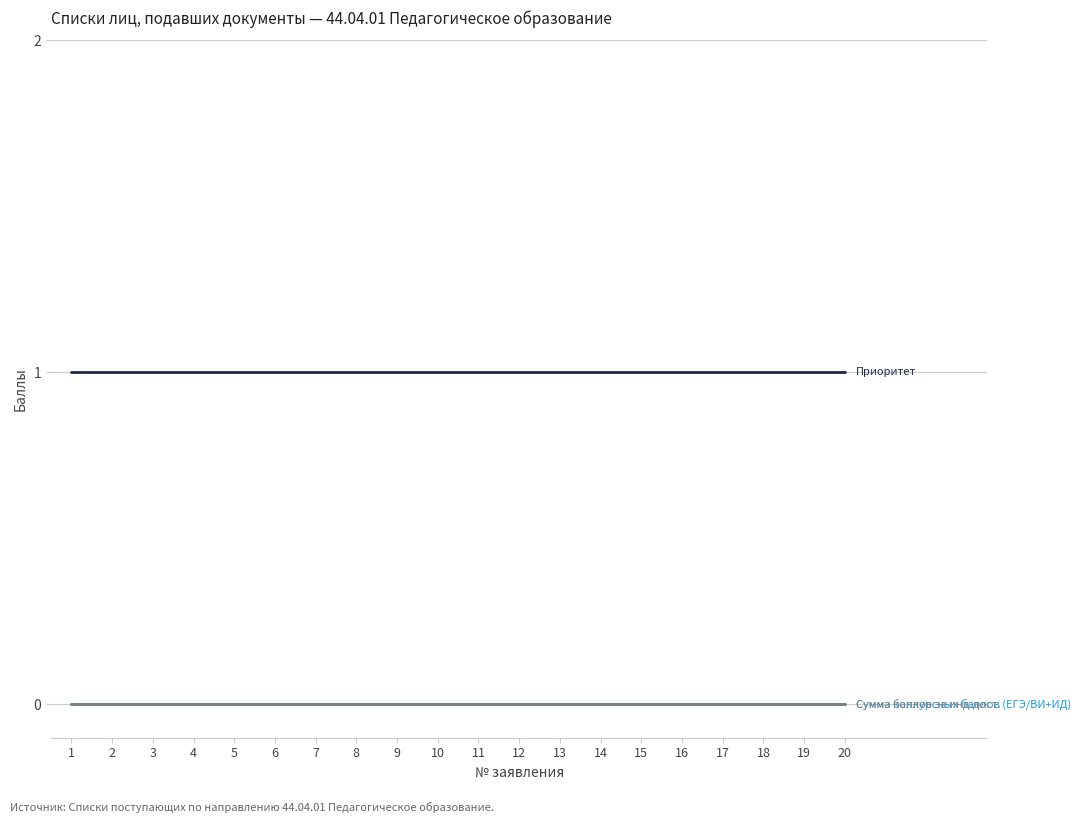

What is the total value across all series at 19?

1